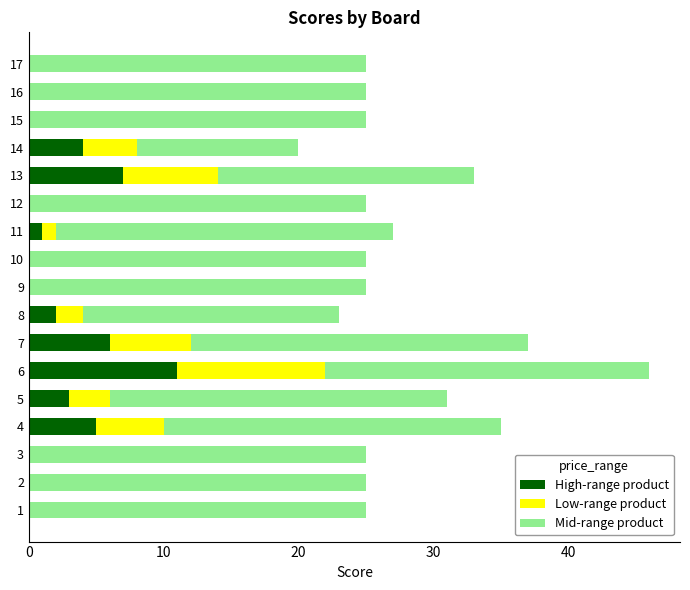

Count the number of categories in the chart.

17